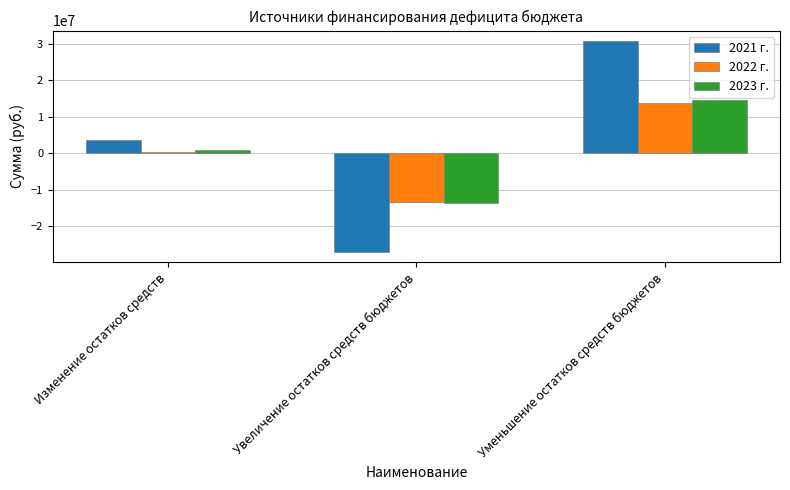

Count the number of categories in the chart.

3